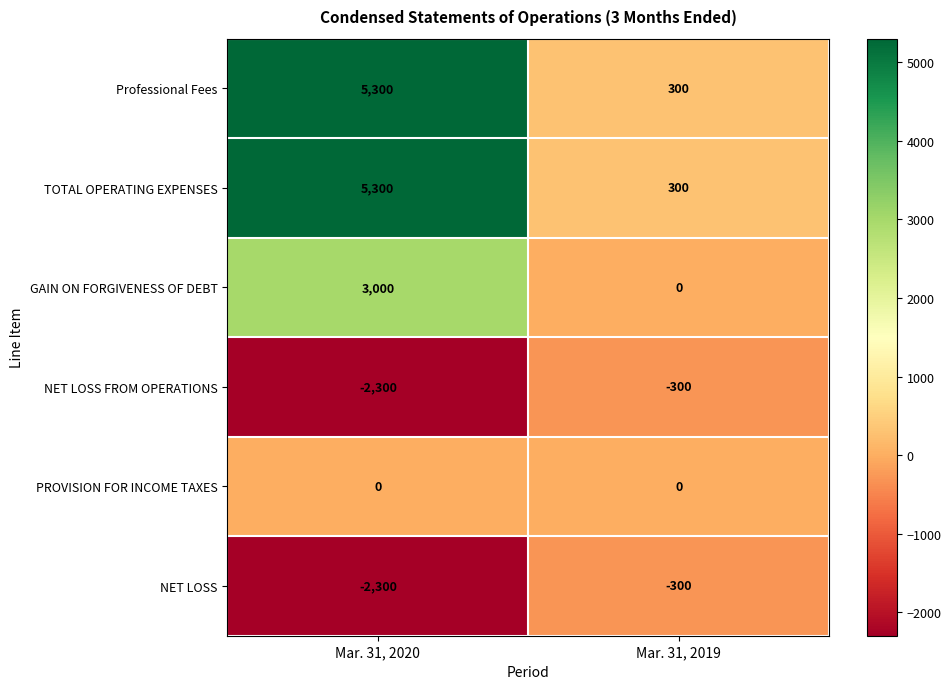

What is the difference between the highest and lowest values at Mar. 31, 2019?

600